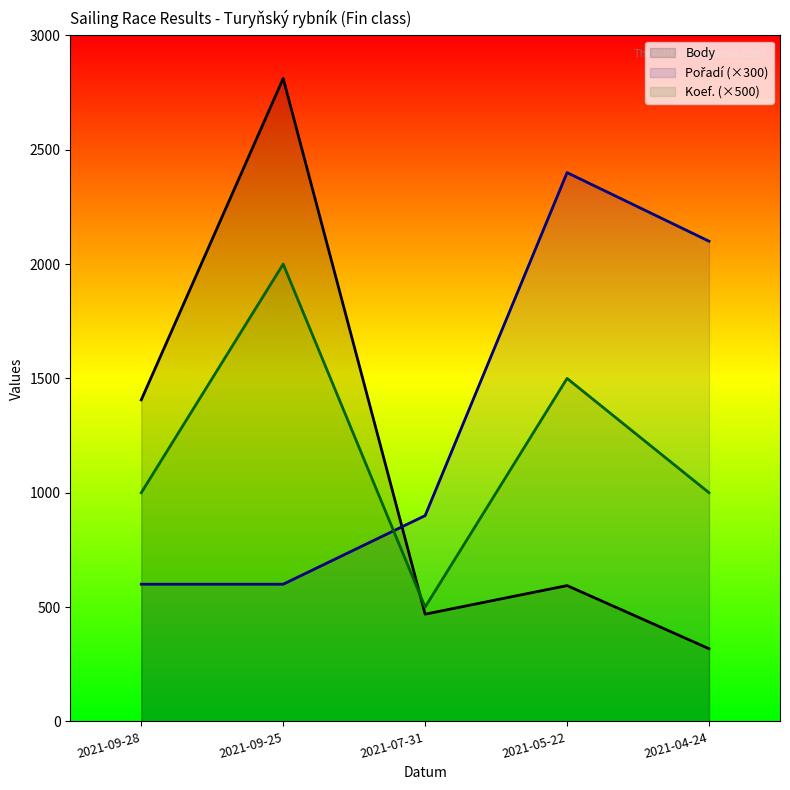

How many values in the Pořadí series are below 900?

2